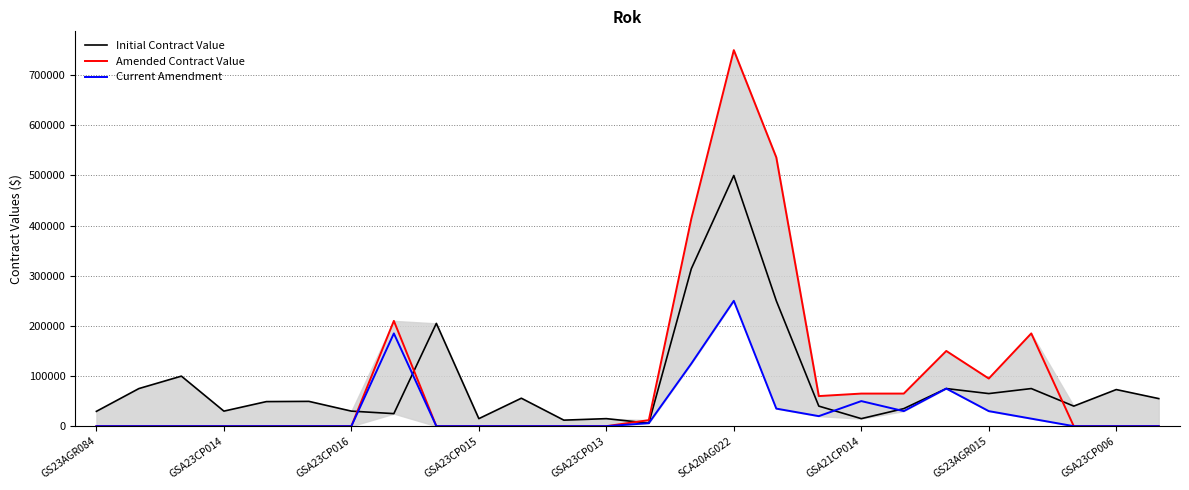

What is the maximum value for Amended Contract Value?

750000.0